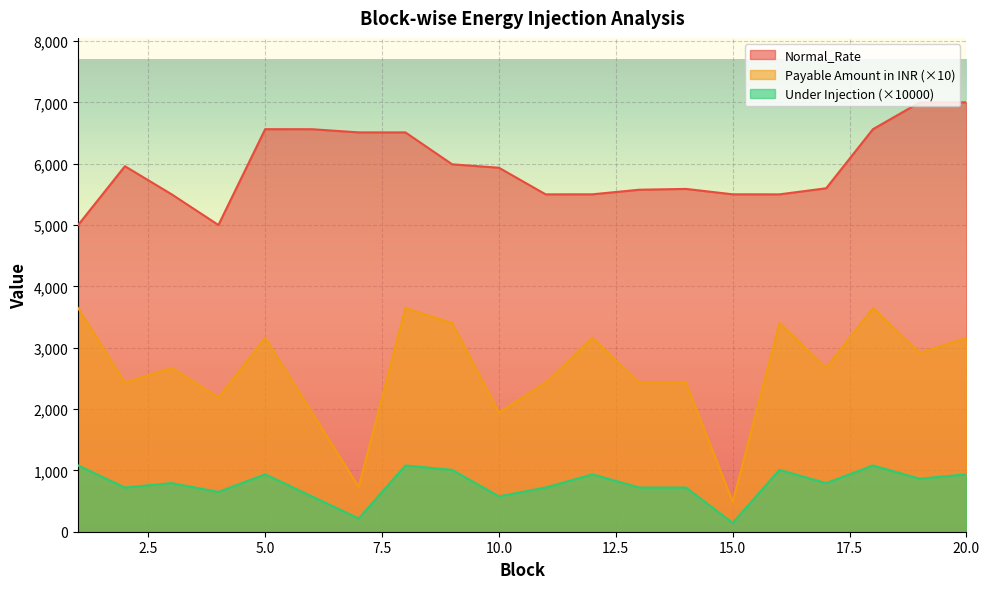

Which series changed the most between 5 and 7?

Under Injection